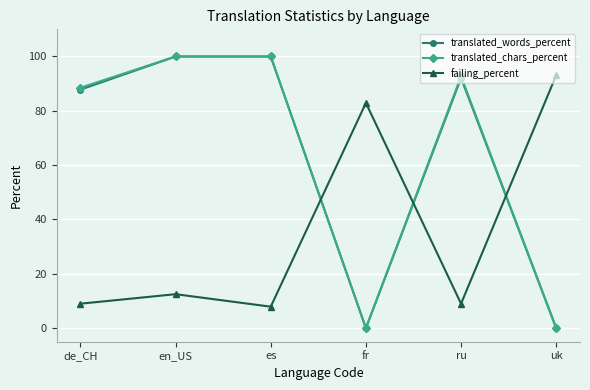

What is the difference between the highest and lowest values at fr?

82.9